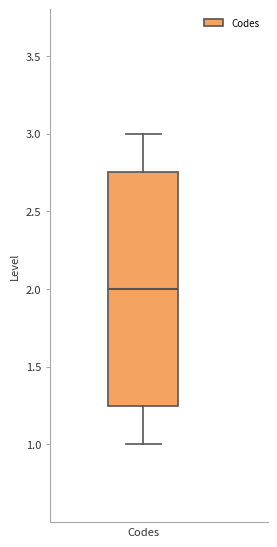

Read this box plot against the y-axis: the position of the median line, the range covered by the box, and the ends of both whiskers. The values are not printed on the chart, so give them approximately, as read against the axis.

median 2.00, box 1.25 to 2.75, whiskers 1.00 to 3.00